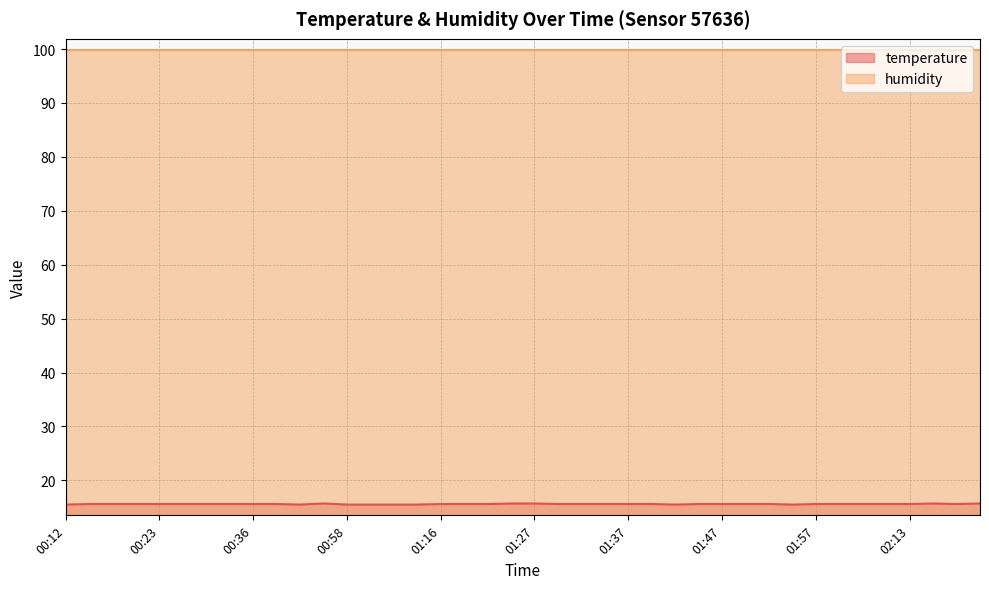

What is the total value across all series at 01:57?

115.5